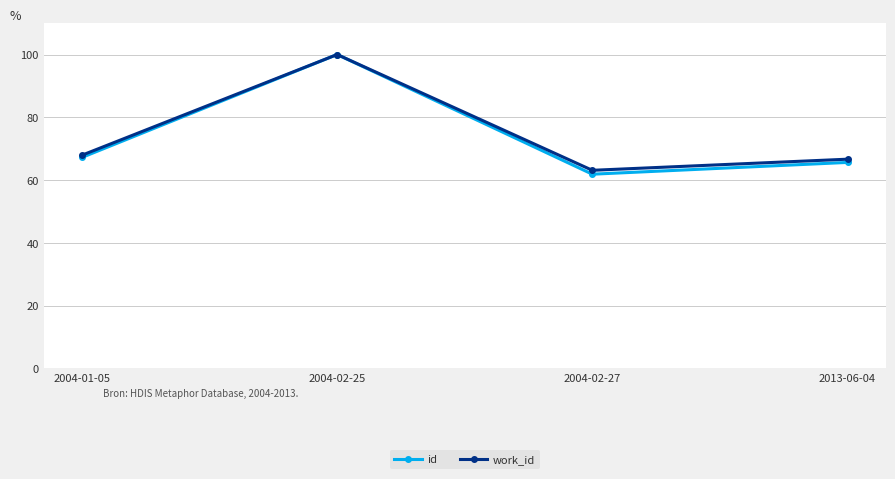

At which label does work_id first exceed 67?

2004-01-05